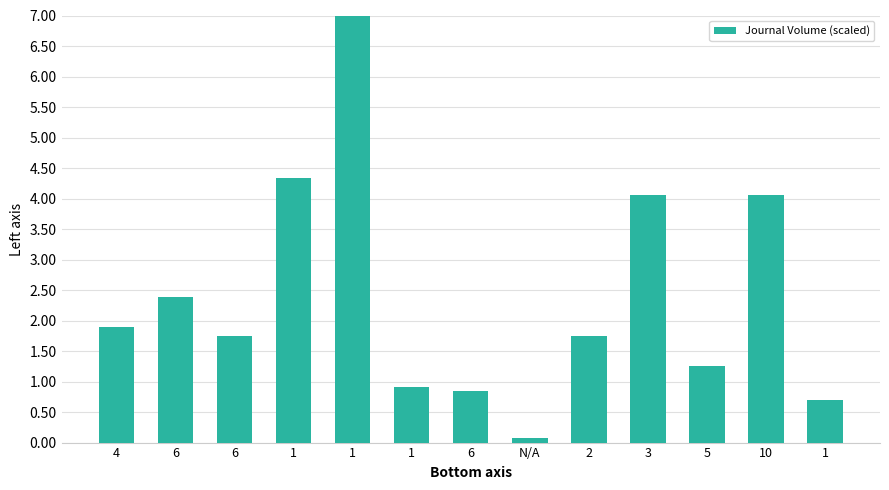

Which has a higher value, 3 or 6?

3